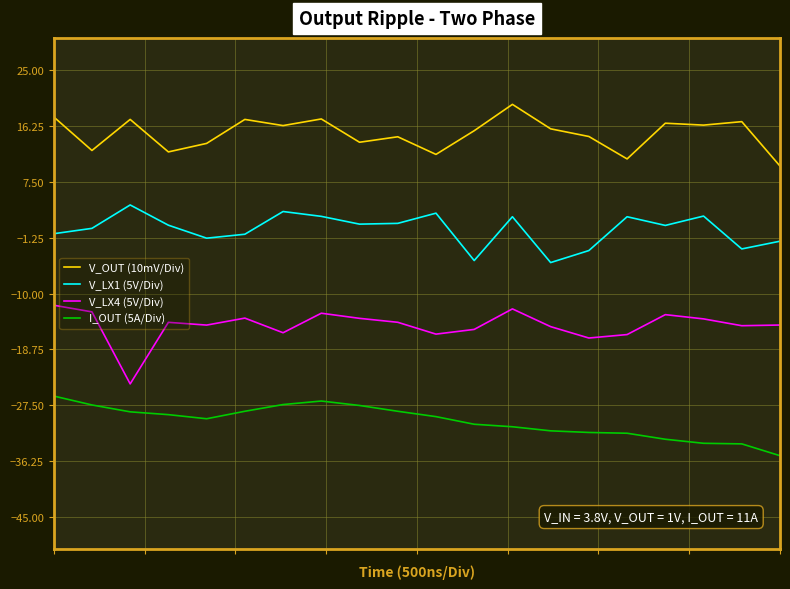

True or false: I_OUT (5A/Div) and V_LX4 (5V/Div) intersect in this chart.

False